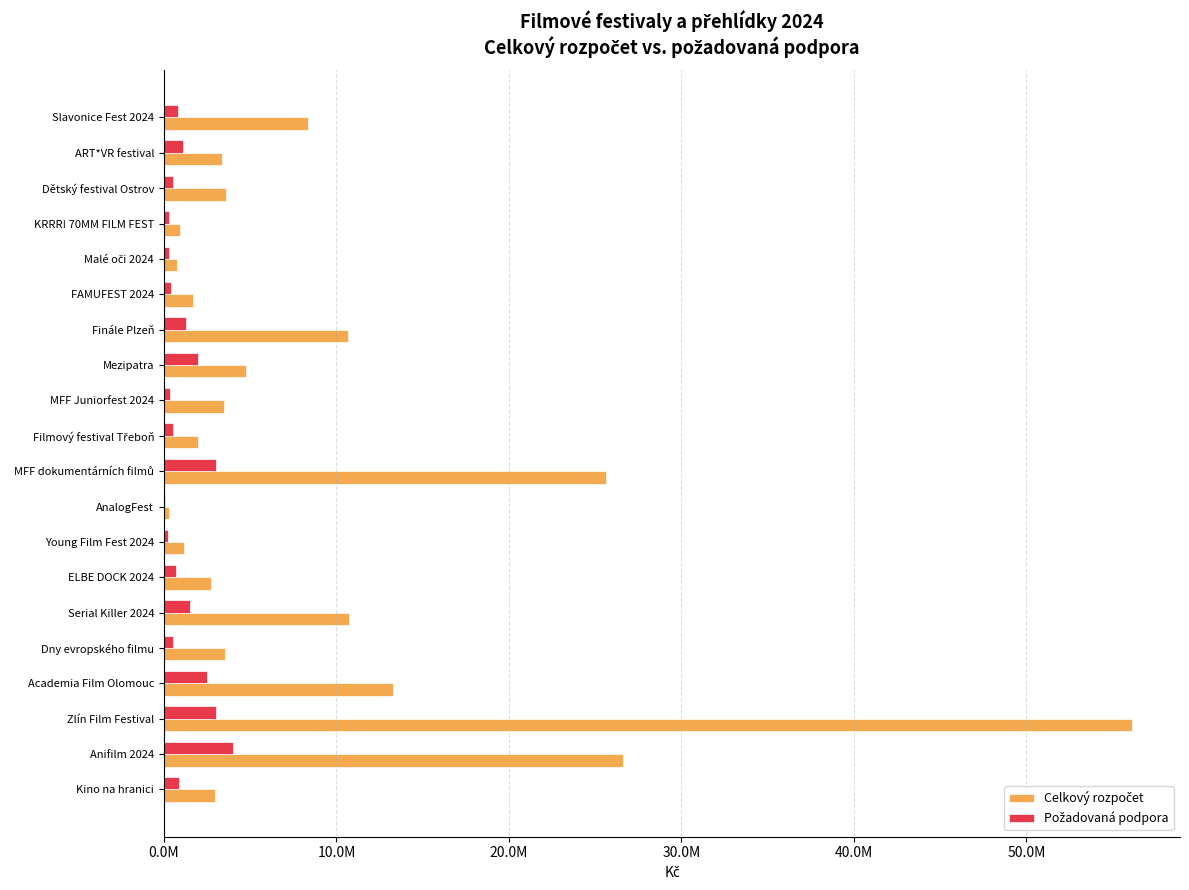

List the series in order of their overall mean, lowest first.

Požadovaná podpora, Celkový rozpočet